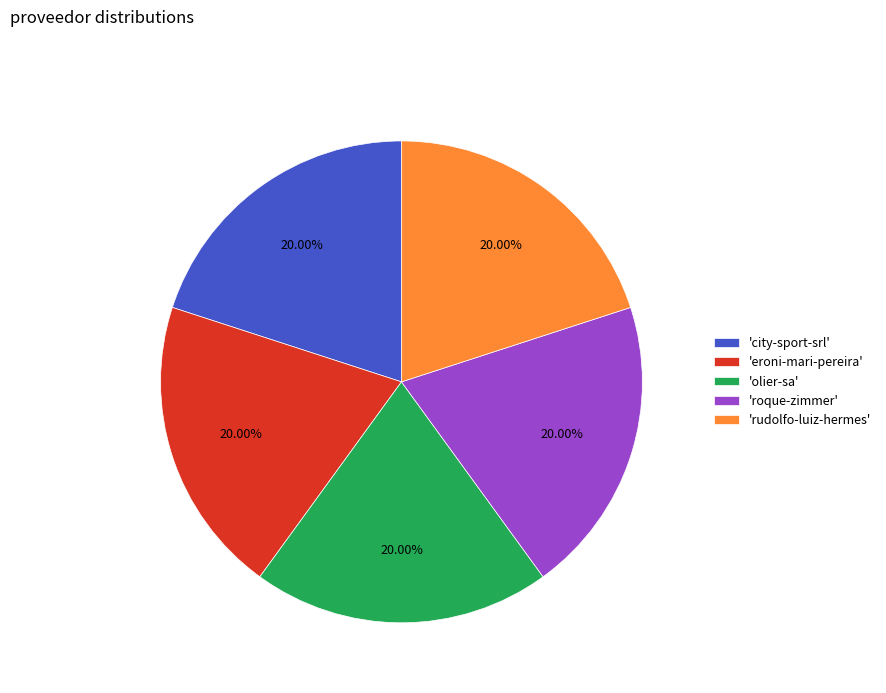

What is the ratio of the value at 'eroni-mari-pereira' to the value at 'roque-zimmer'?

1.0